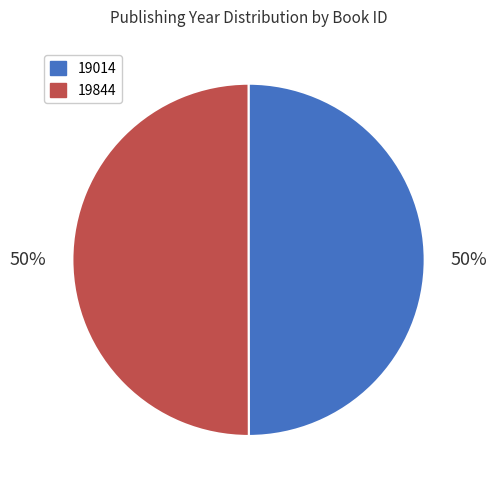

Is it true that 19844 is 58% of the pie?

False